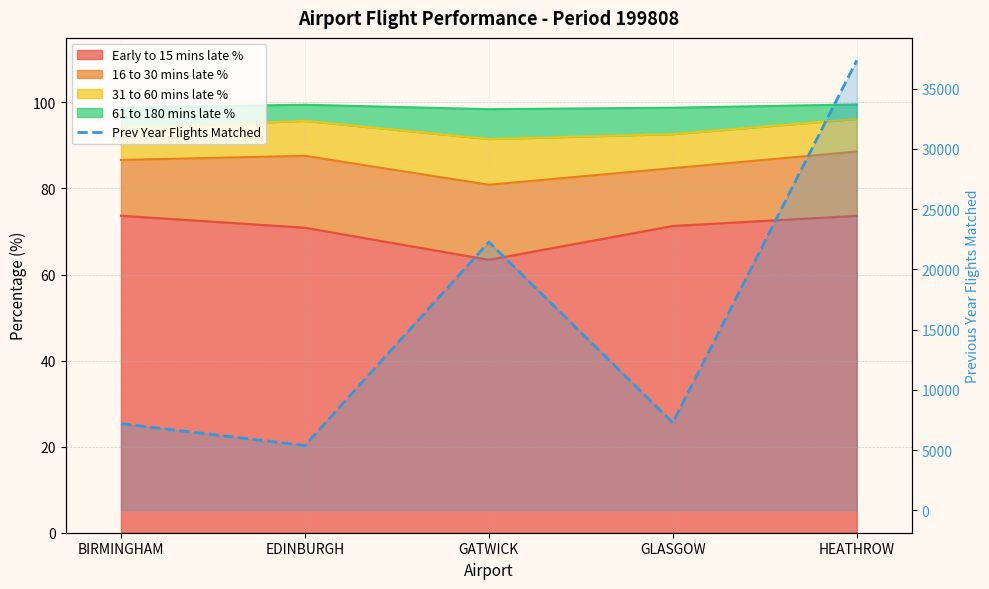

True or false: the data has more than 1 interior local peaks.

False